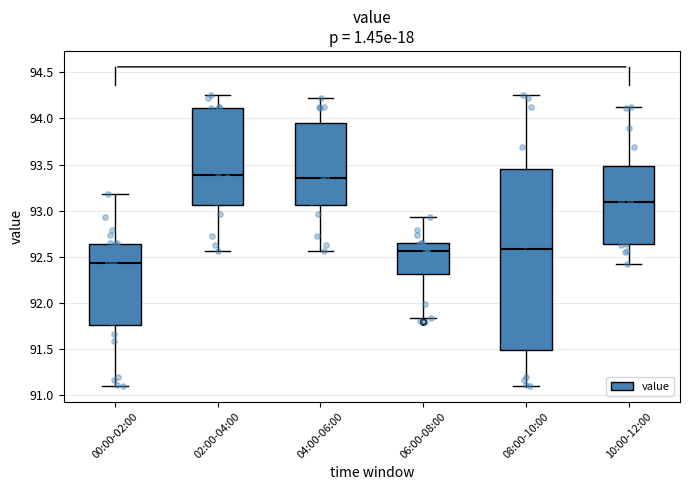

Reading left to right, read every box against the y-axis: the position of its median line, the range the box covers, and the ends of its whiskers. The values are not printed on the chart, so give them approximately, as read against the axis.

00:00-02:00: median 92.45, box 91.75 to 92.65, whiskers 91.10 to 93.20
02:00-04:00: median 93.40, box 93.05 to 94.10, whiskers 92.55 to 94.25
04:00-06:00: median 93.35, box 93.05 to 93.95, whiskers 92.55 to 94.20
06:00-08:00: median 92.55, box 92.30 to 92.65, whiskers 91.85 to 92.95
08:00-10:00: median 92.60, box 91.50 to 93.45, whiskers 91.10 to 94.25
10:00-12:00: median 93.10, box 92.65 to 93.50, whiskers 92.40 to 94.15